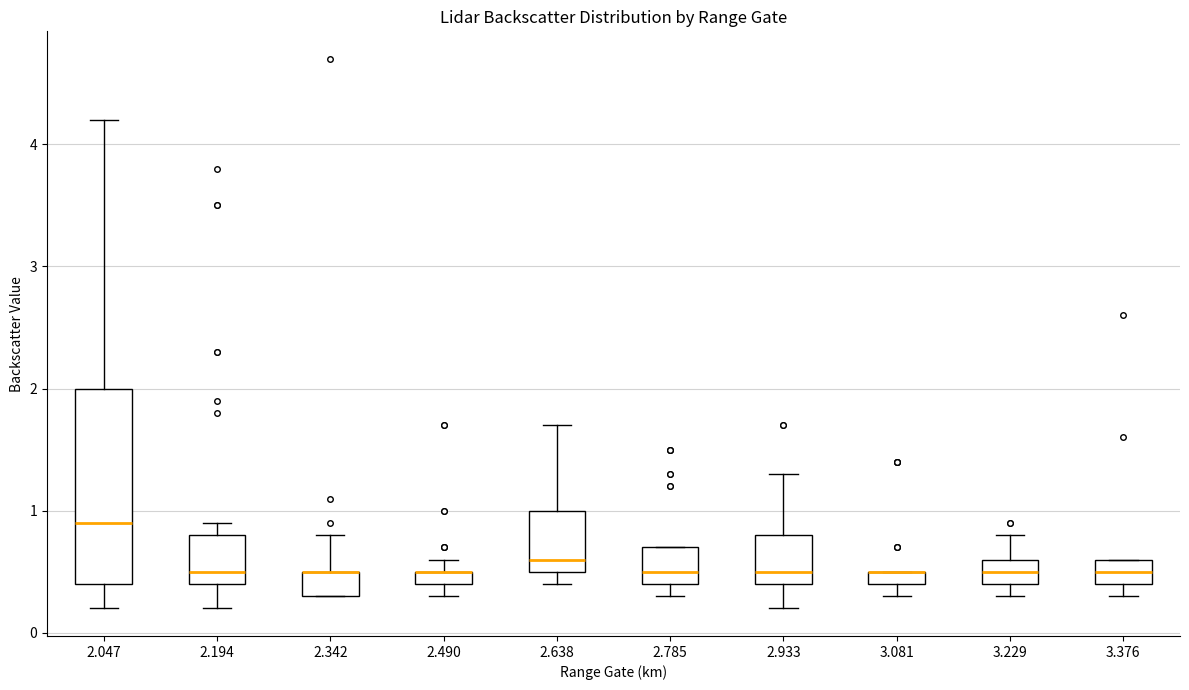

Which box is the tallest, from its lower edge to its upper edge?

2.047